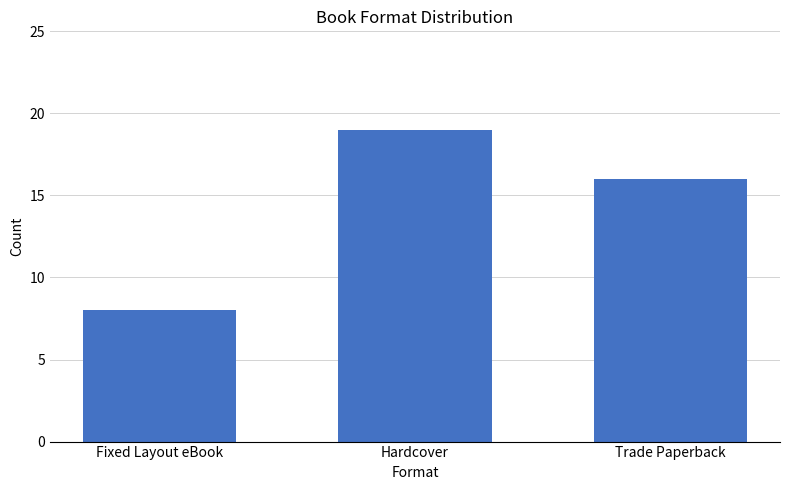

Read the value at Trade Paperback, to the nearest 5.

15